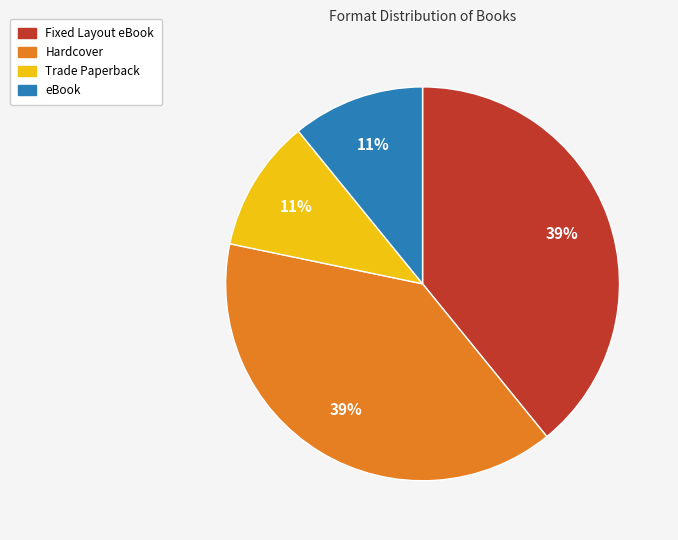

What is the ratio of the value at Trade Paperback to the value at Hardcover?

0.3